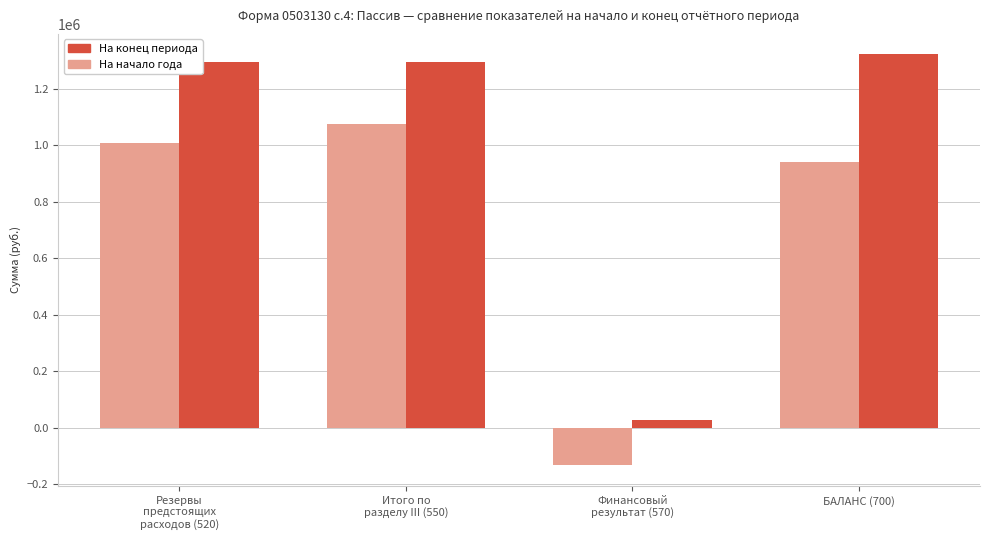

What is the minimum value shown in the chart?

-132513.2